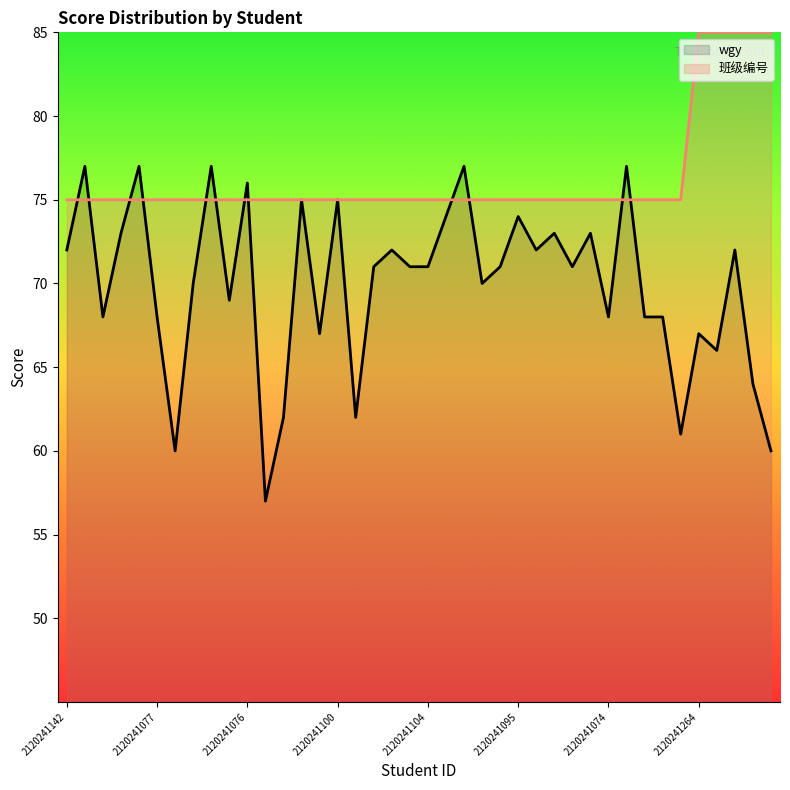

What is the difference between the highest and lowest values at 21?

1